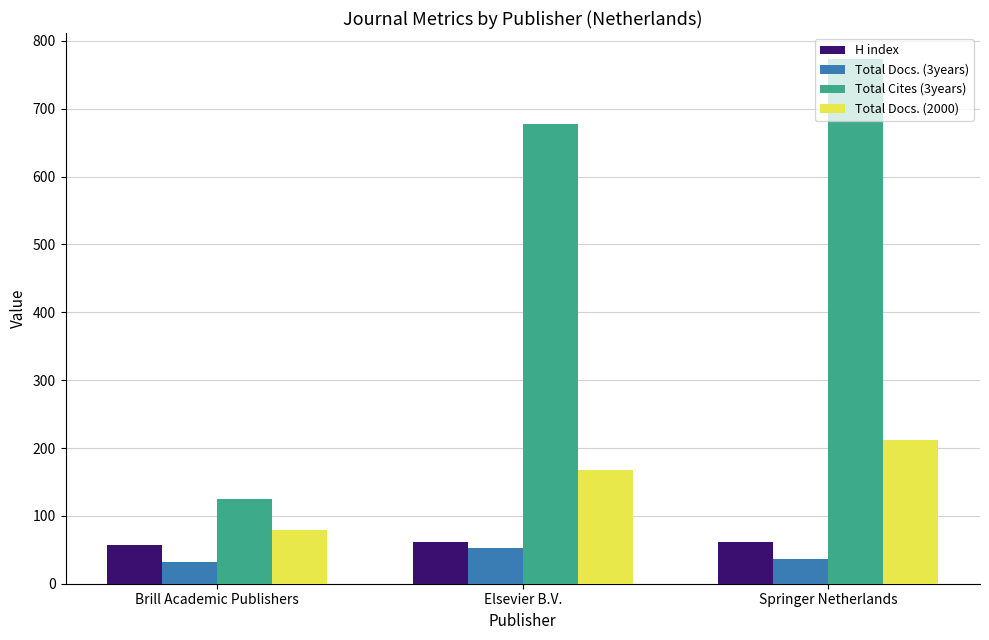

What are all the series names shown in the legend?

H index, Total Docs. (3years), Total Cites (3years), Total Docs. (2000)